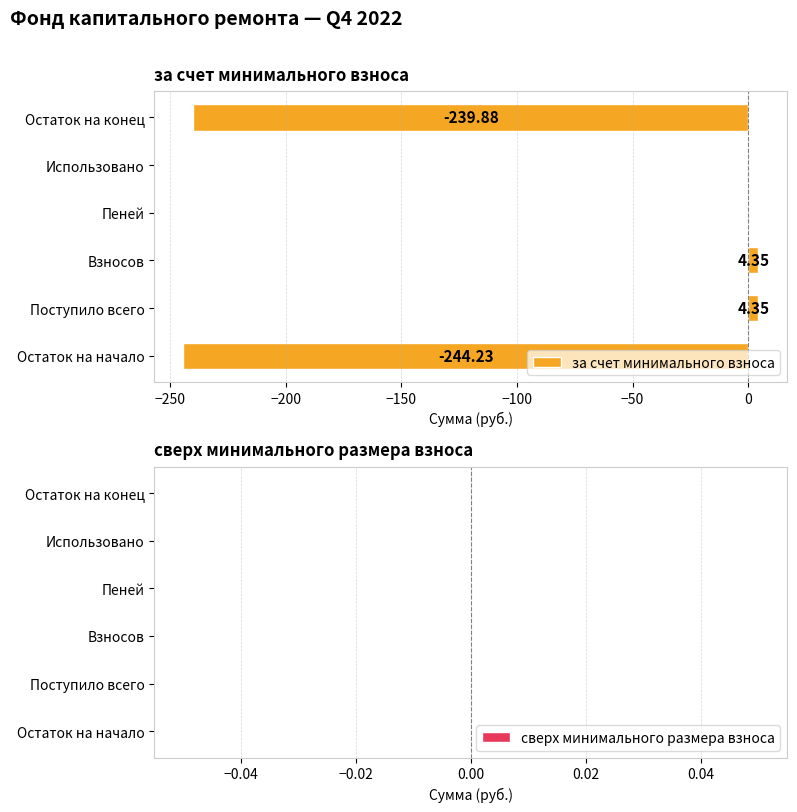

How many distinct data groups are displayed?

1